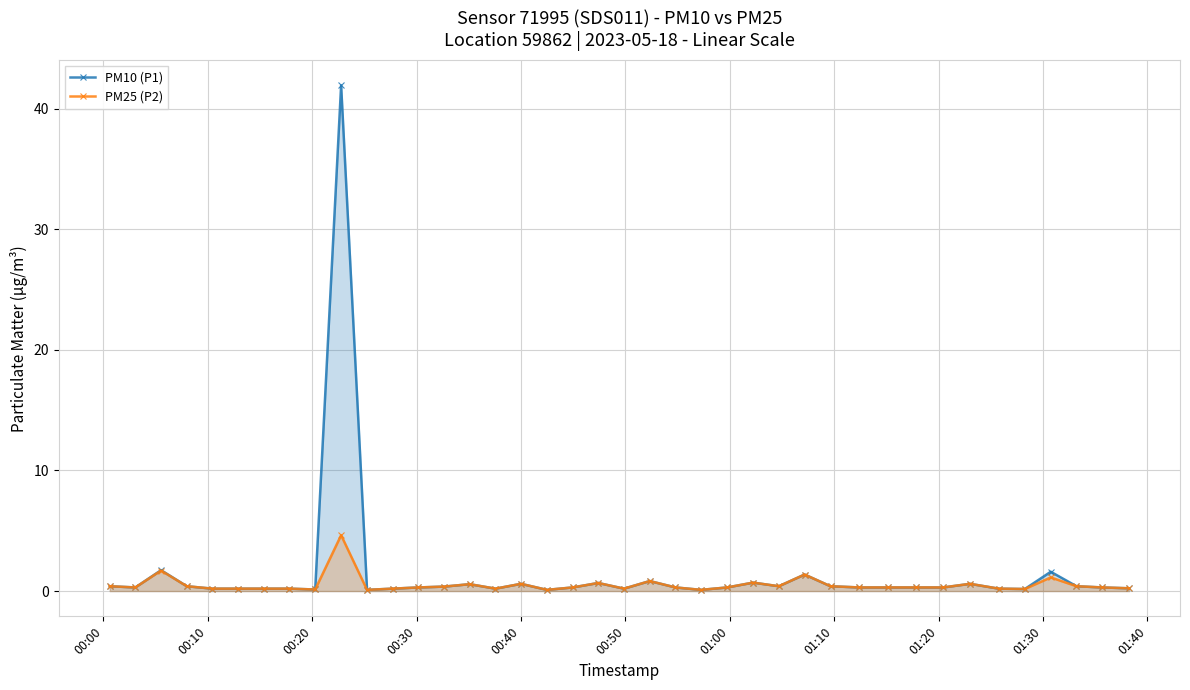

Which series has the widest spread of values?

PM10 (P1)